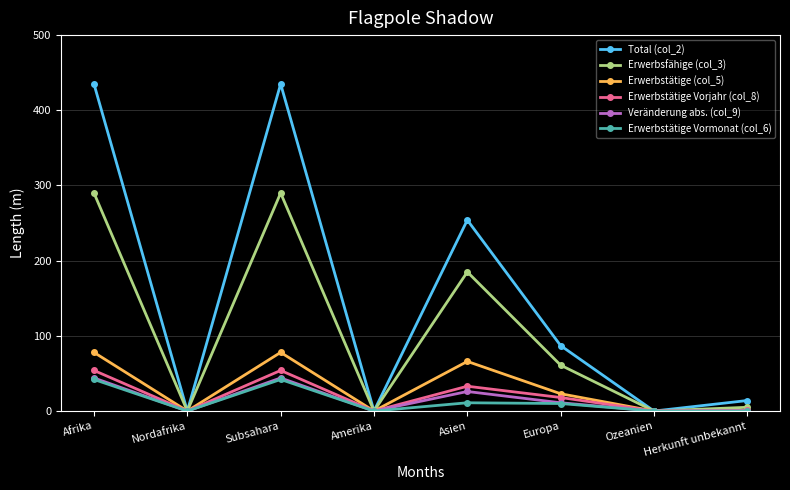

Which series has the widest spread of values?

Total (col_2)